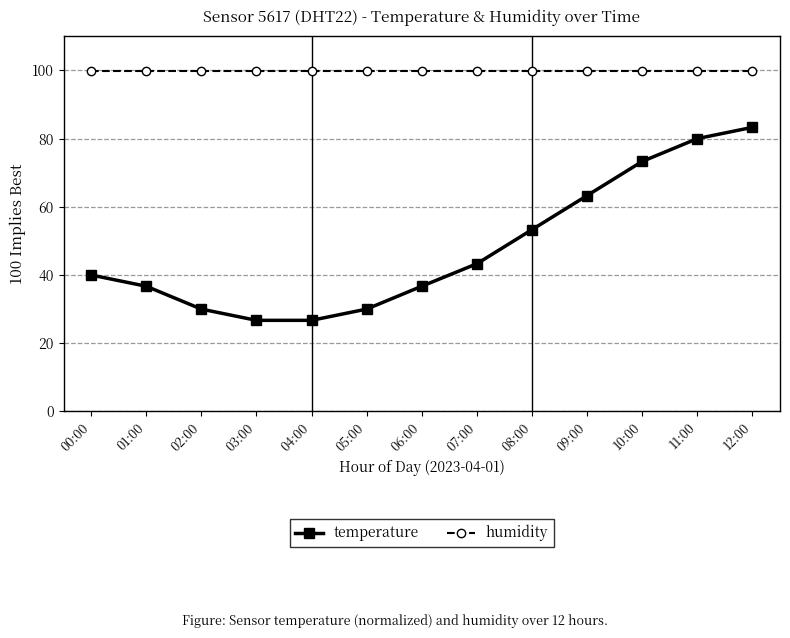

At which label is temperature closest to 55?

08:00